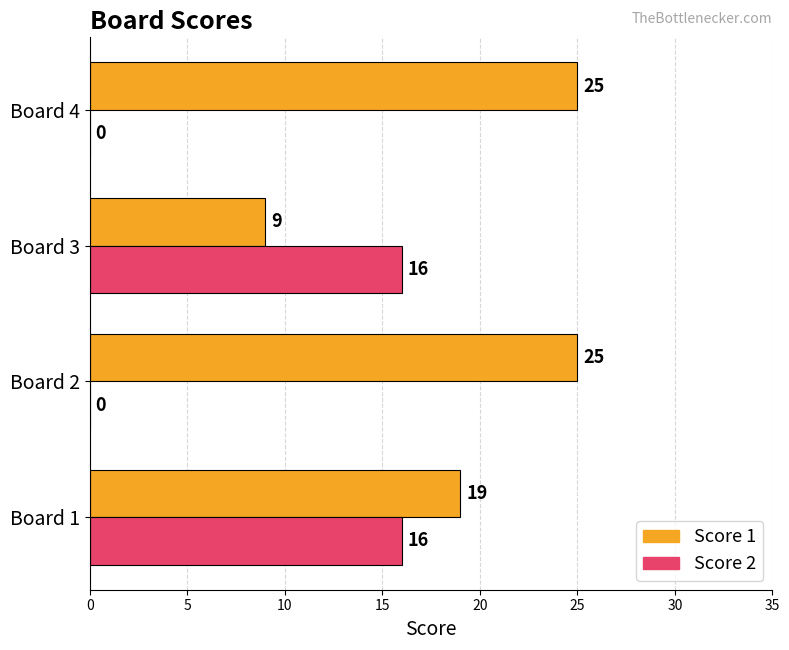

What is the greatest value displayed?

25